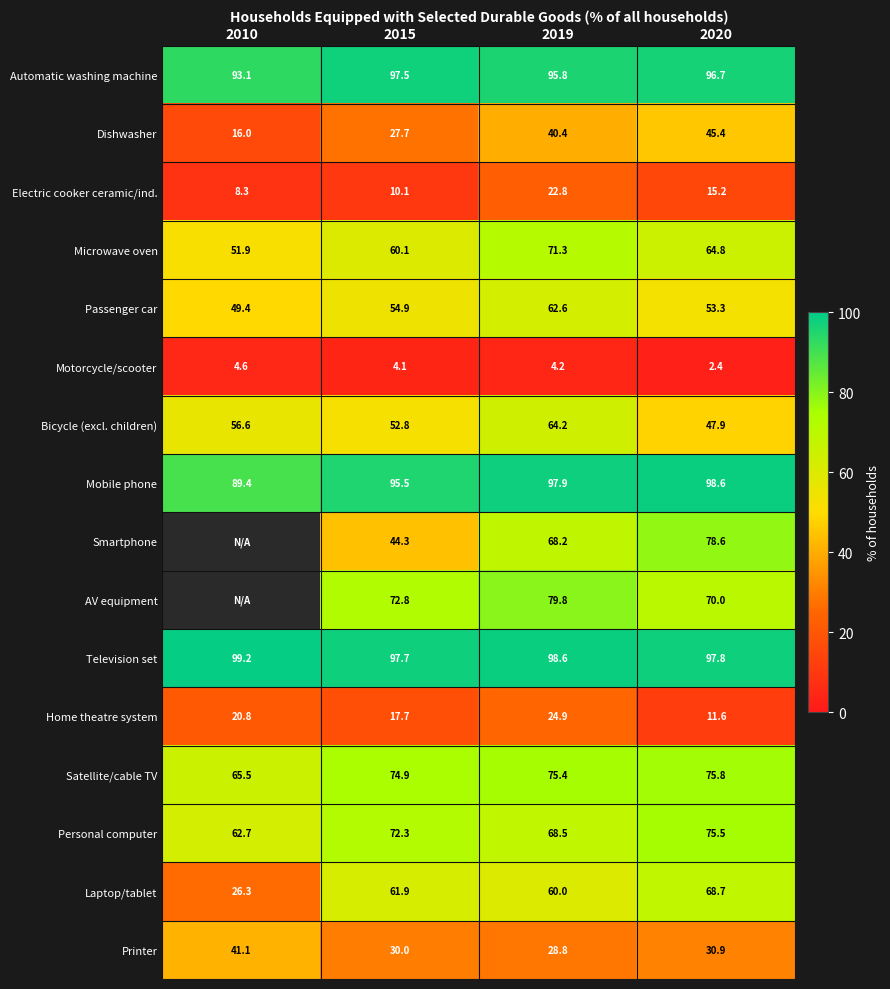

What is the maximum value shown in the chart?

99.2